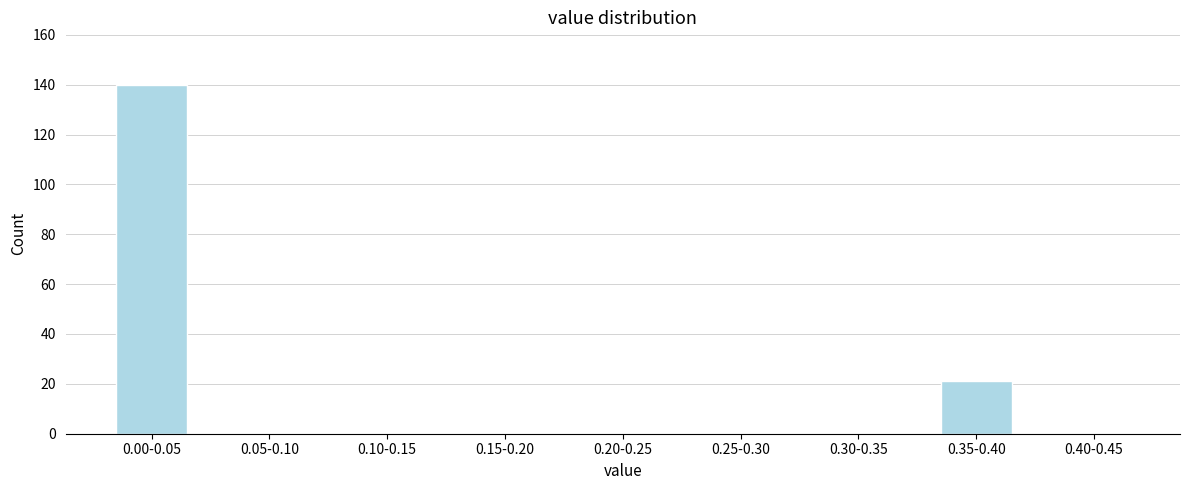

Reading left to right, what are all the values shown in this chart?

0.00-0.05=140	0.05-0.10=0	0.10-0.15=0	0.15-0.20=0	0.20-0.25=0	0.25-0.30=0	0.30-0.35=0	0.35-0.40=21	0.40-0.45=0